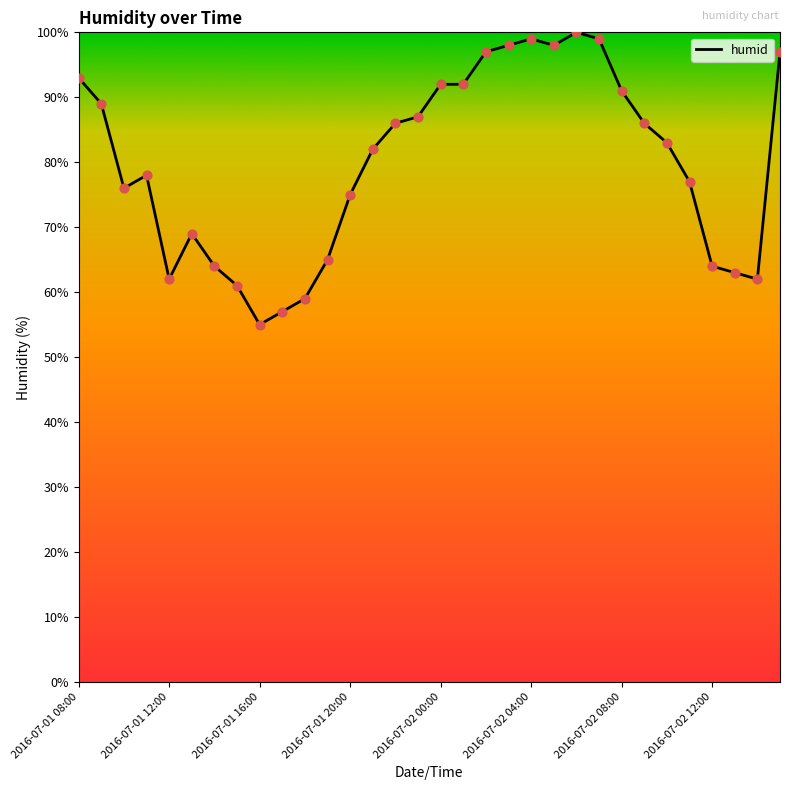

What is the minimum value shown in the chart?

55